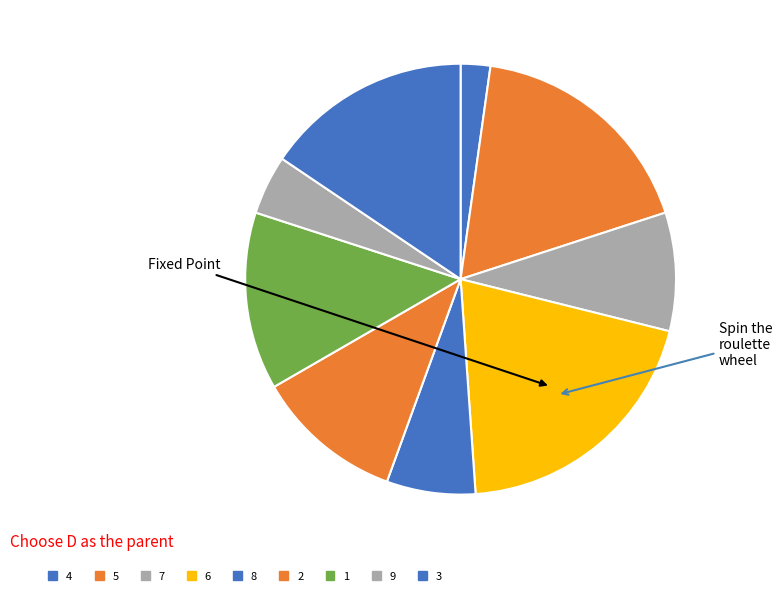

What is the largest slice in the pie chart?

6